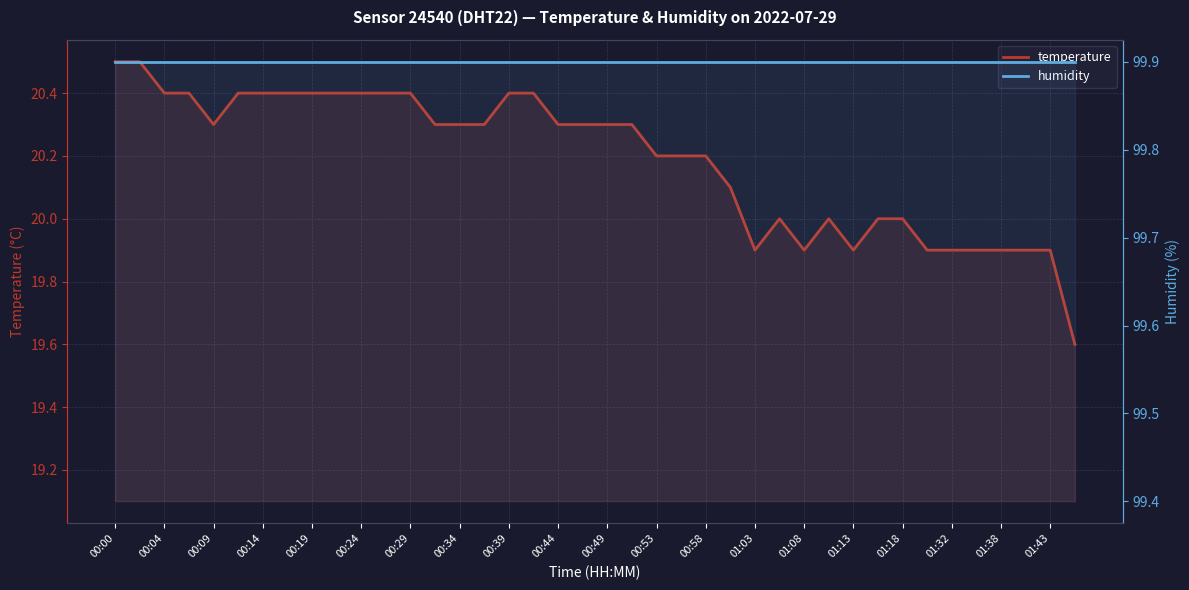

The value of temperature at 00:04 is 27.8. True or false?

False